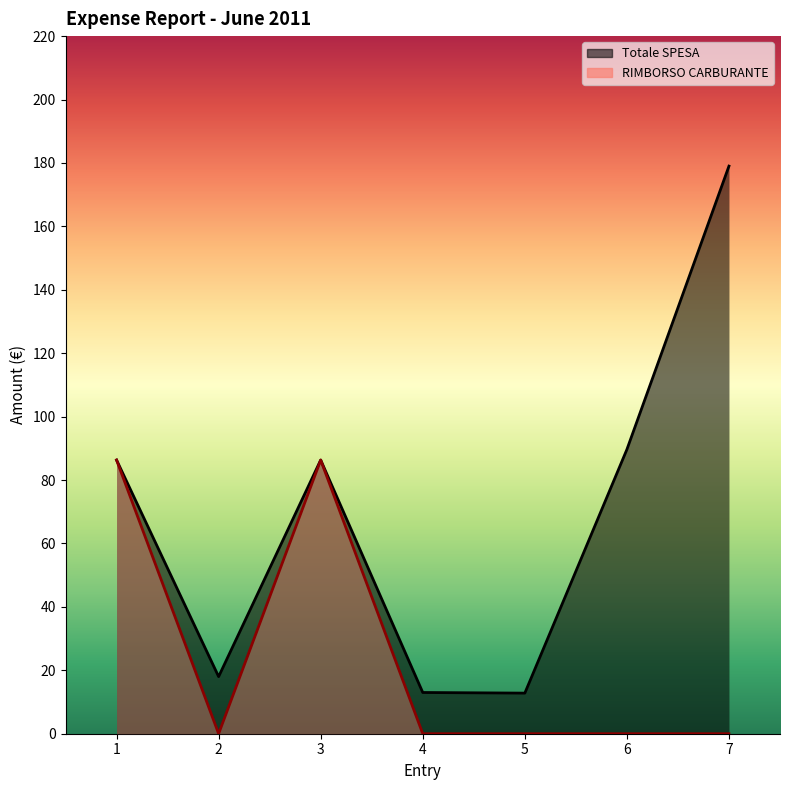

Where is Totale SPESA nearest to the value 95?

6